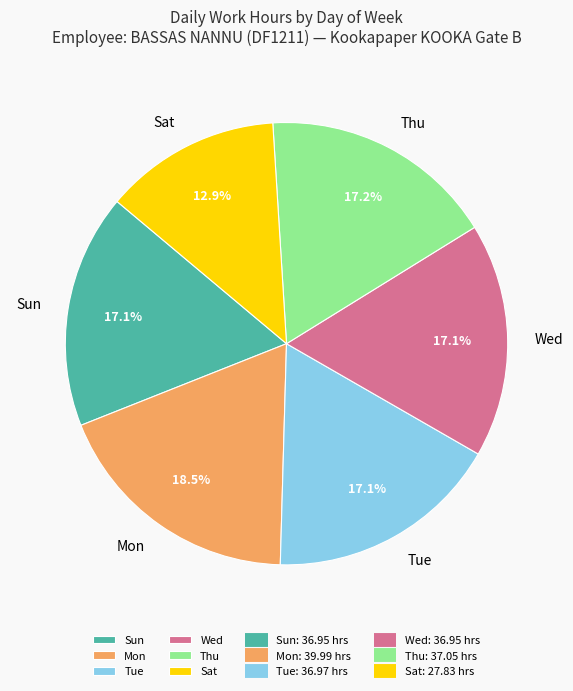

Which category has the smallest portion of the pie?

Sat